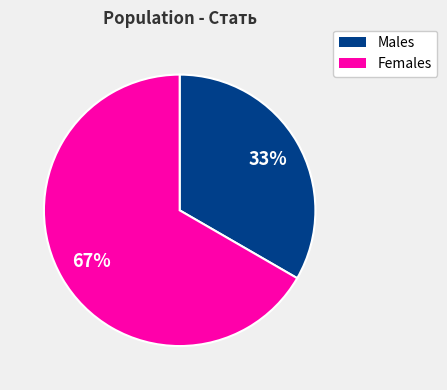

Does any single category account for the majority?

Yes